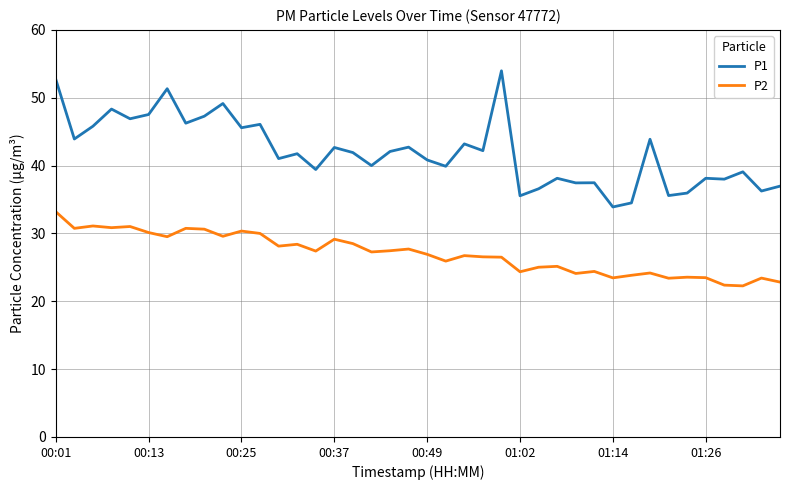

True or false: P1 and P2 cross at least once.

False